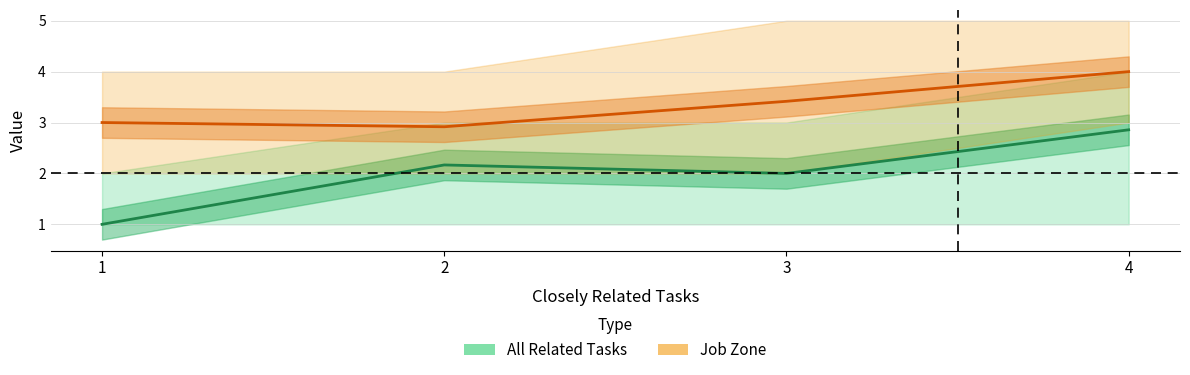

Reading right to left, what are all the values shown in this chart?

All Related Tasks: 2.9	2.0	2.2	1.0
All Related Tasks upper: 4.0	3.0	3.0	2.0
All Related Tasks lower: 1.0	1.0	1.0	1.0
Job Zone: 4.0	3.4	2.9	3.0
Job Zone upper: 5.0	5.0	4.0	4.0
Job Zone lower: 3.0	2.0	2.0	2.0